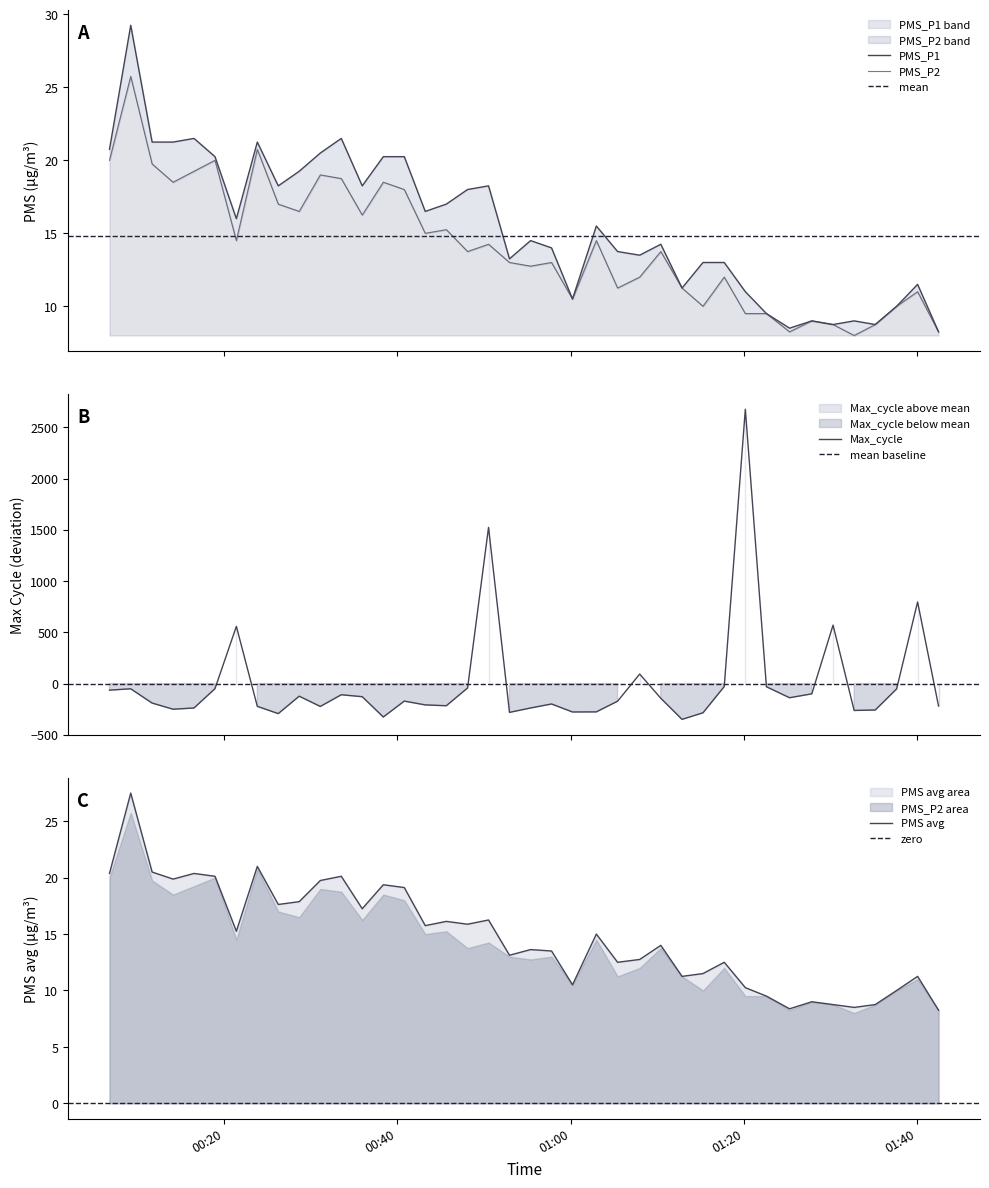

What is the average value of the PMS_P2 series?

14.1